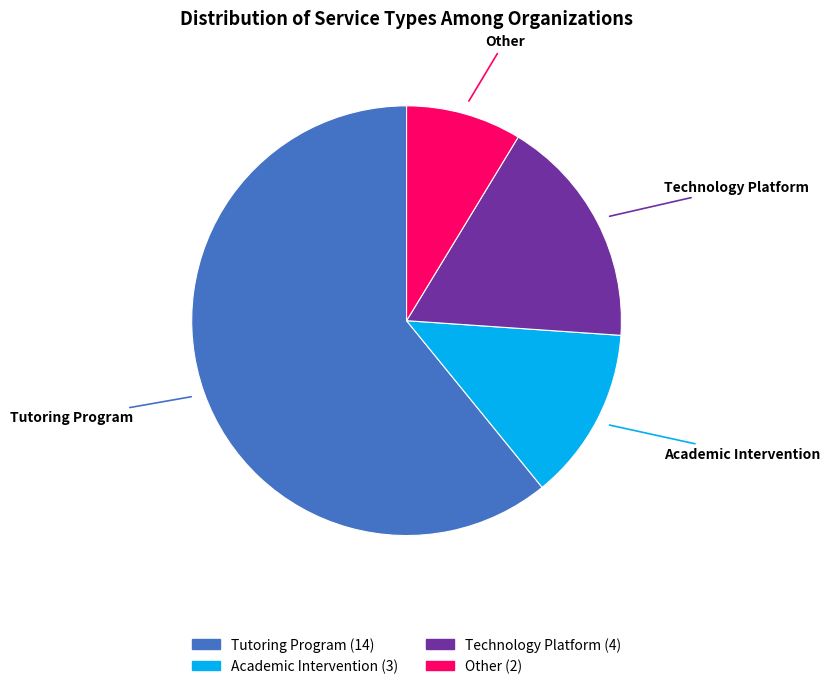

Between Technology Platform and Tutoring Program, which is larger?

Tutoring Program